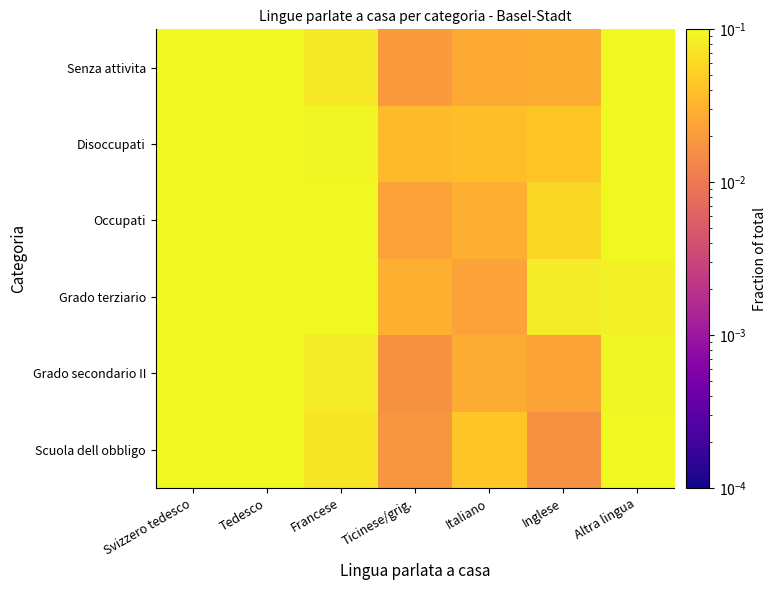

Rank the series by their maximum value, from highest to lowest.

Senza attivita, Grado secondario II, Scuola dell obbligo, Grado terziario, Occupati, Disoccupati